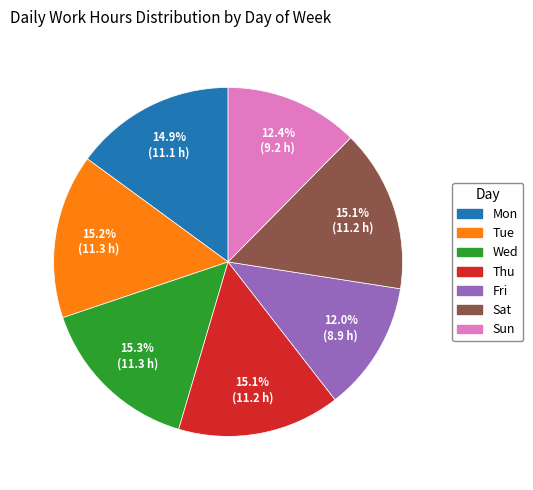

Count the number of slices in the pie.

7